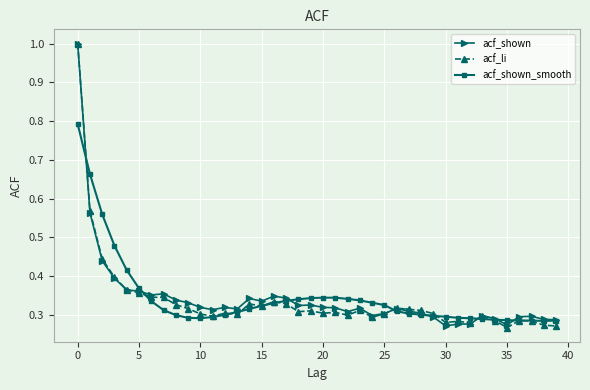

True or false: acf_li has more than 0 points higher than both neighbors.

True